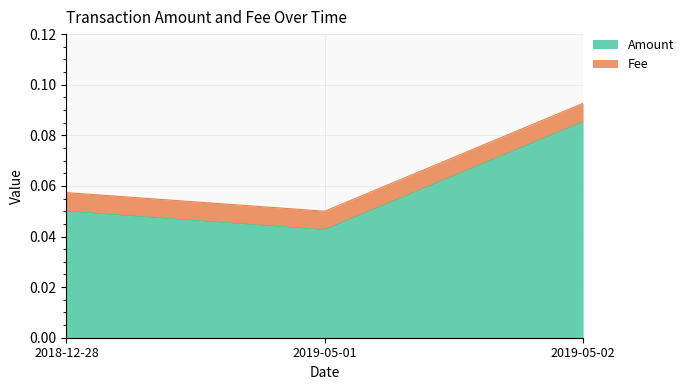

The value at 2019-05-02 is 0.1. True or false?

True